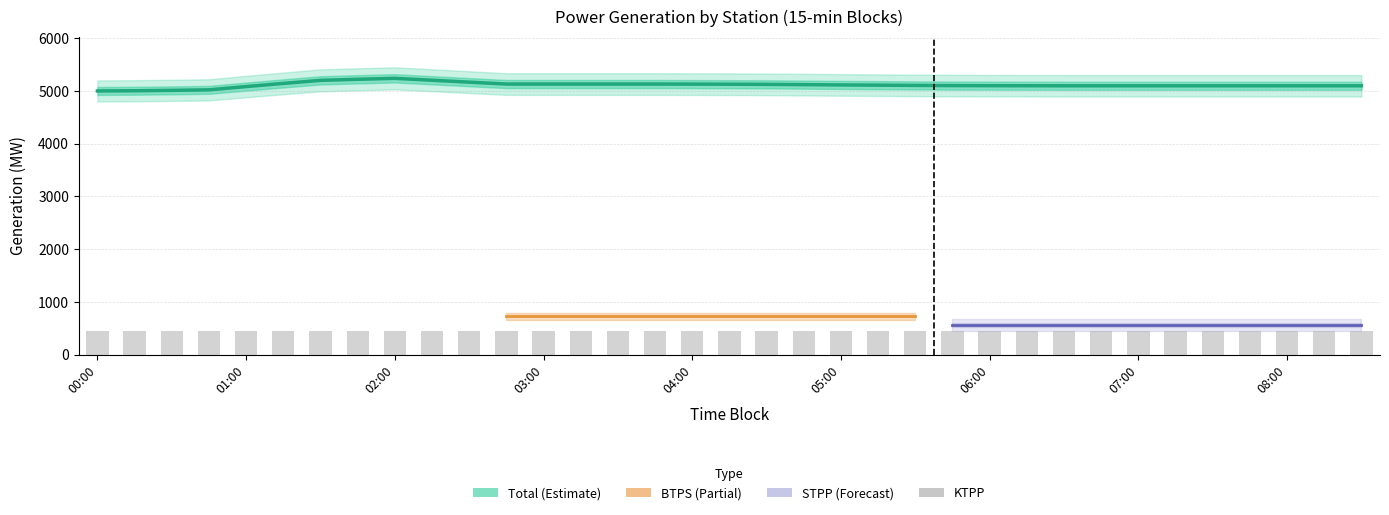

How many groups of bars are there?

35